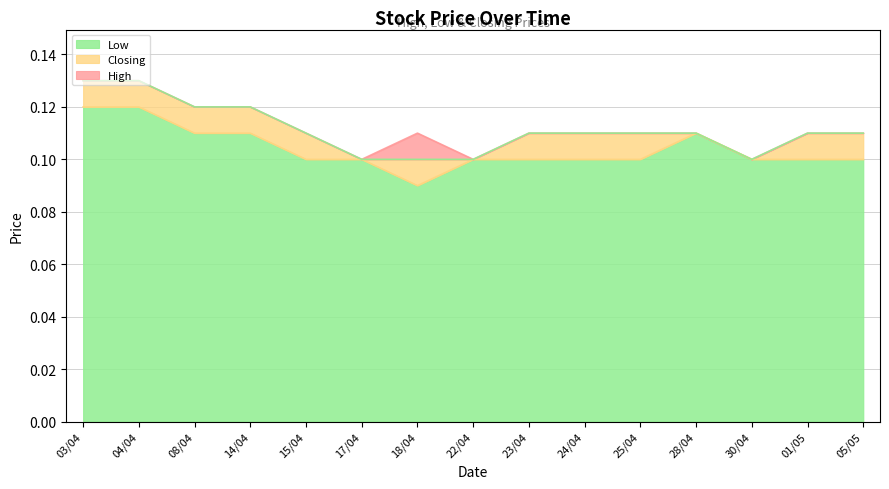

True or false: Low has a value of 0.1 at 08/04.

True